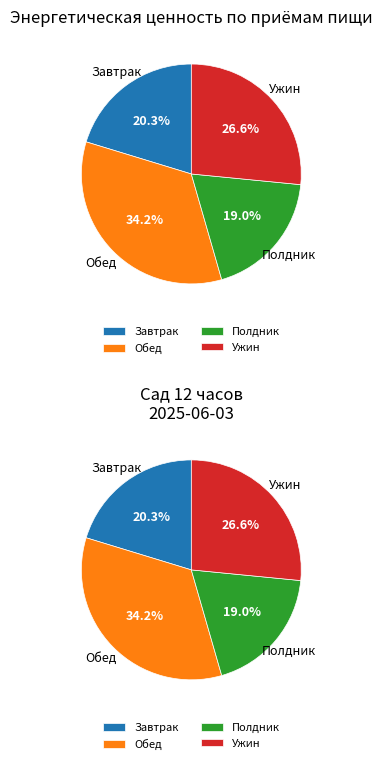

What percentage is the Ужин slice, to the nearest percent?

27%